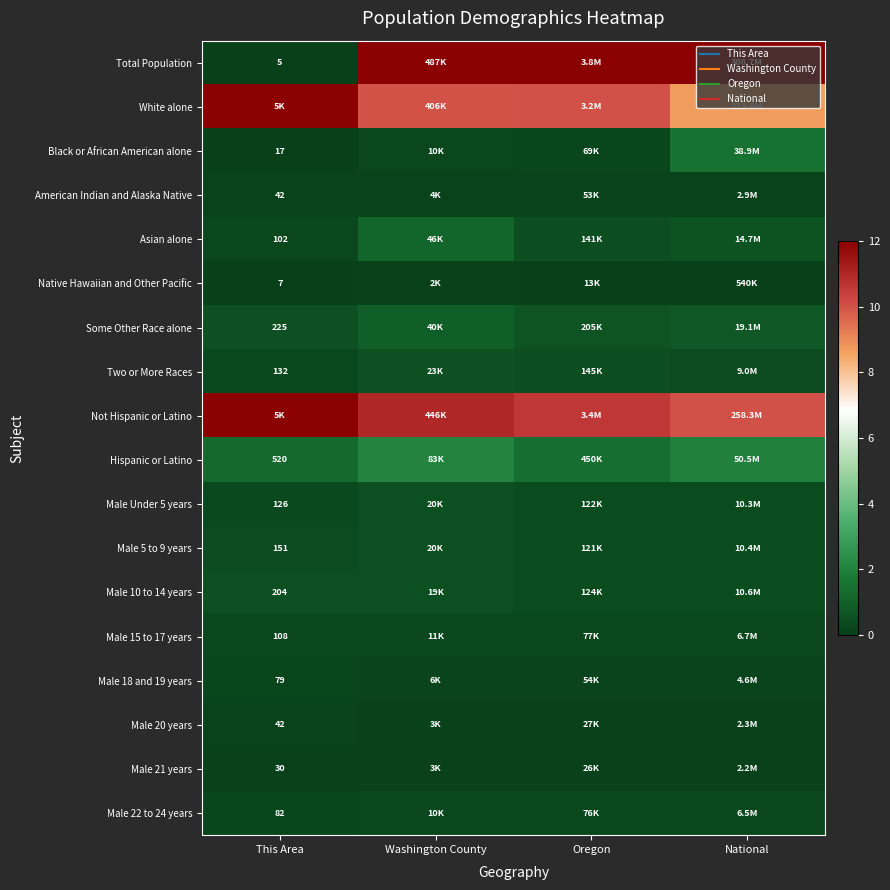

How many data points does each series have?

4